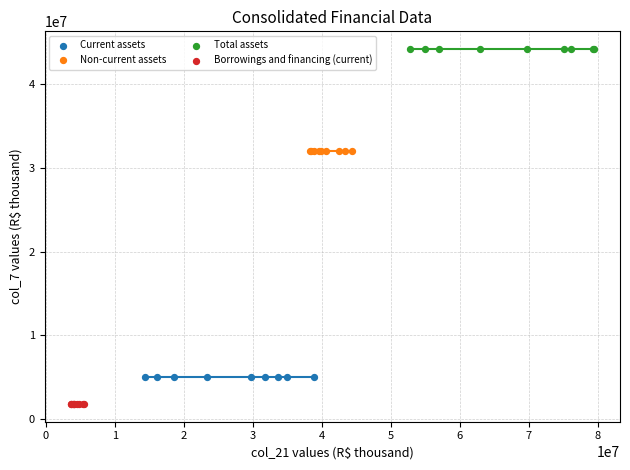

Which series reaches the minimum Y coordinate?

Borrowings and financing (current)